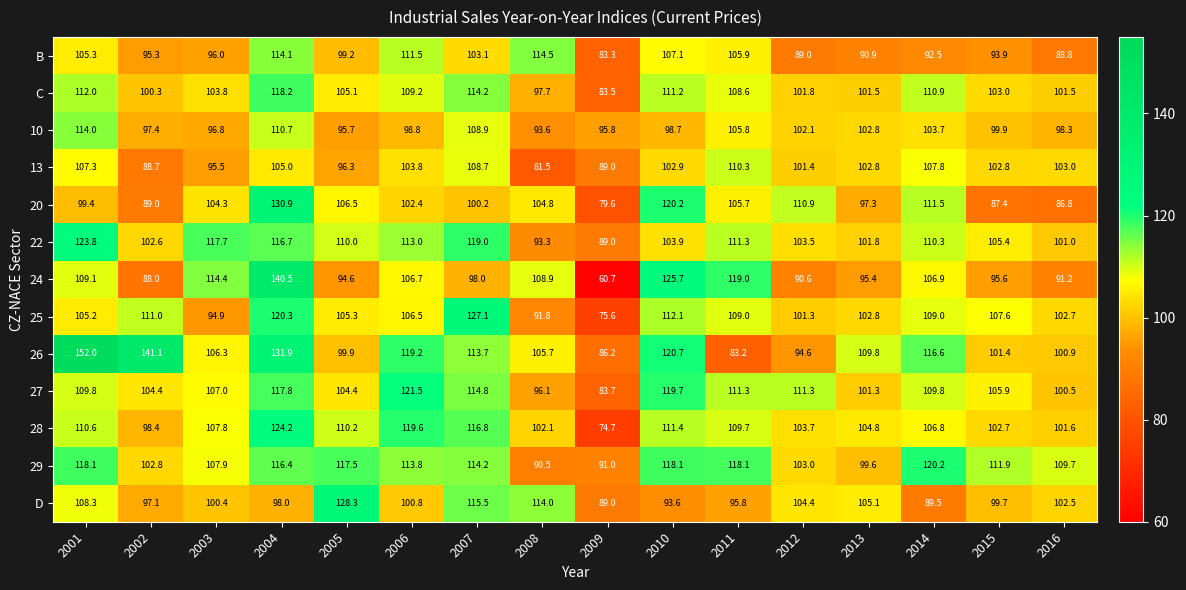

What is the greatest value displayed?

152.0